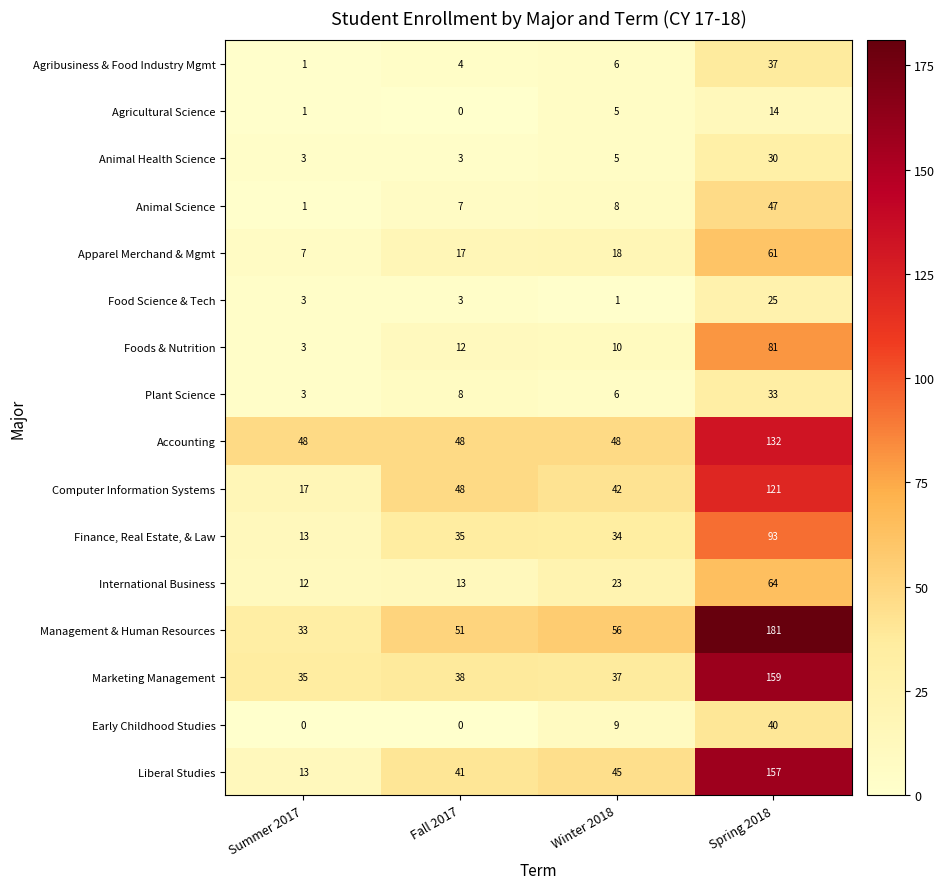

At which category is the sum across all series the highest?

Spring 2018